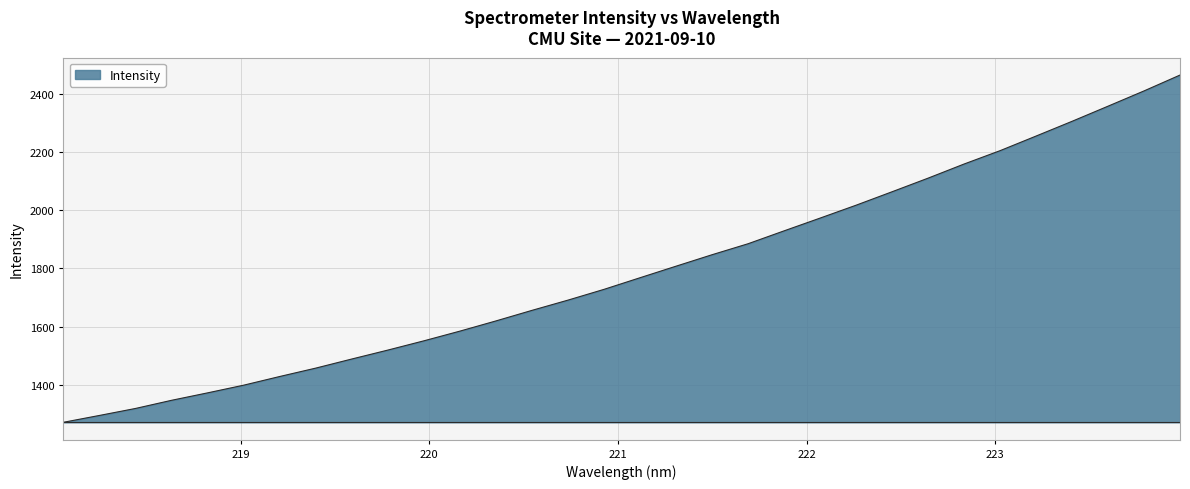

Count the number of values greater than 1767.

16